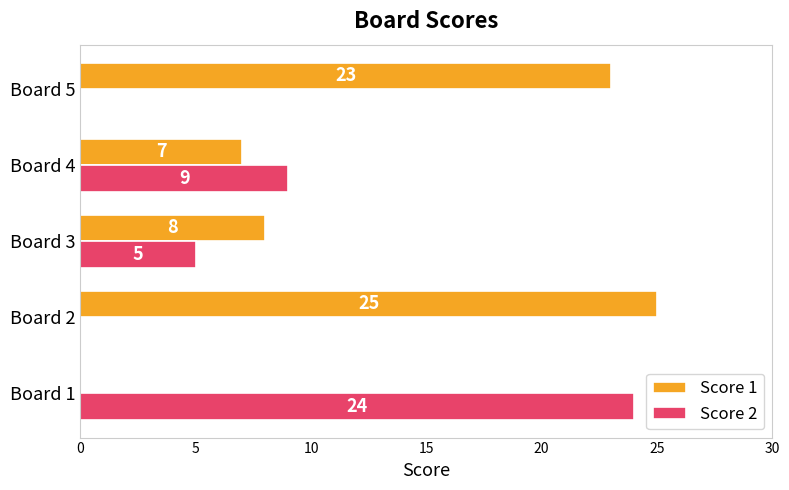

Which series has the largest total across all categories?

Score 1